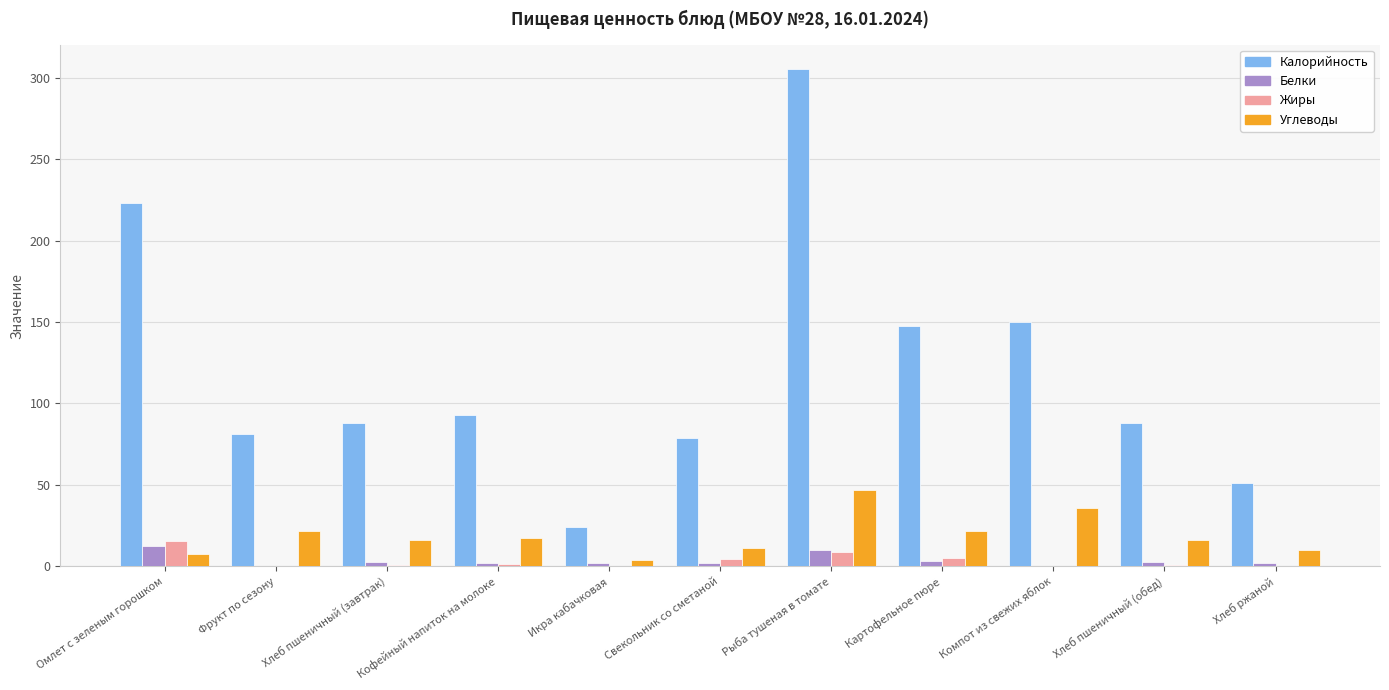

The Углеводы series shows 16.3 at Хлеб пшеничный (обед). True or false?

True